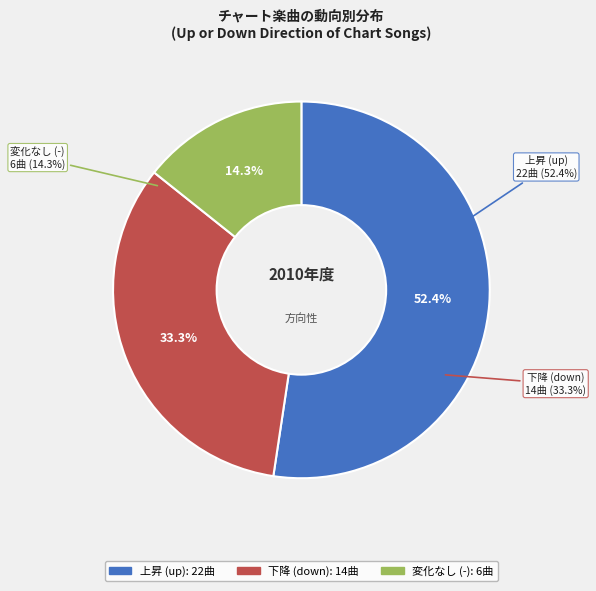

Which has a higher value, - or up?

up